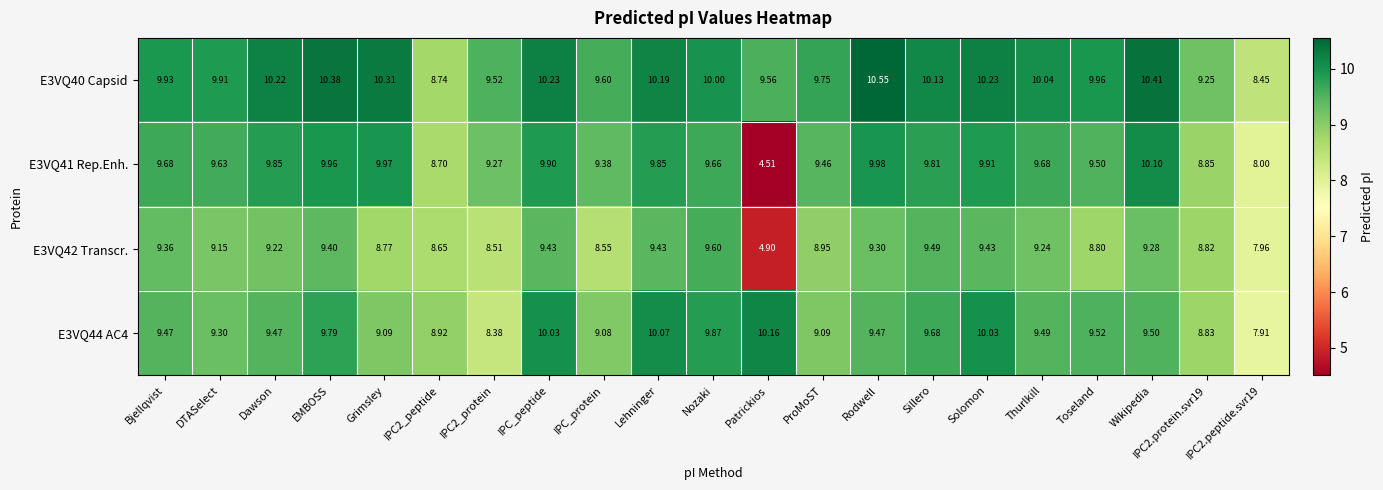

At which category is the sum across all series the highest?

Solomon